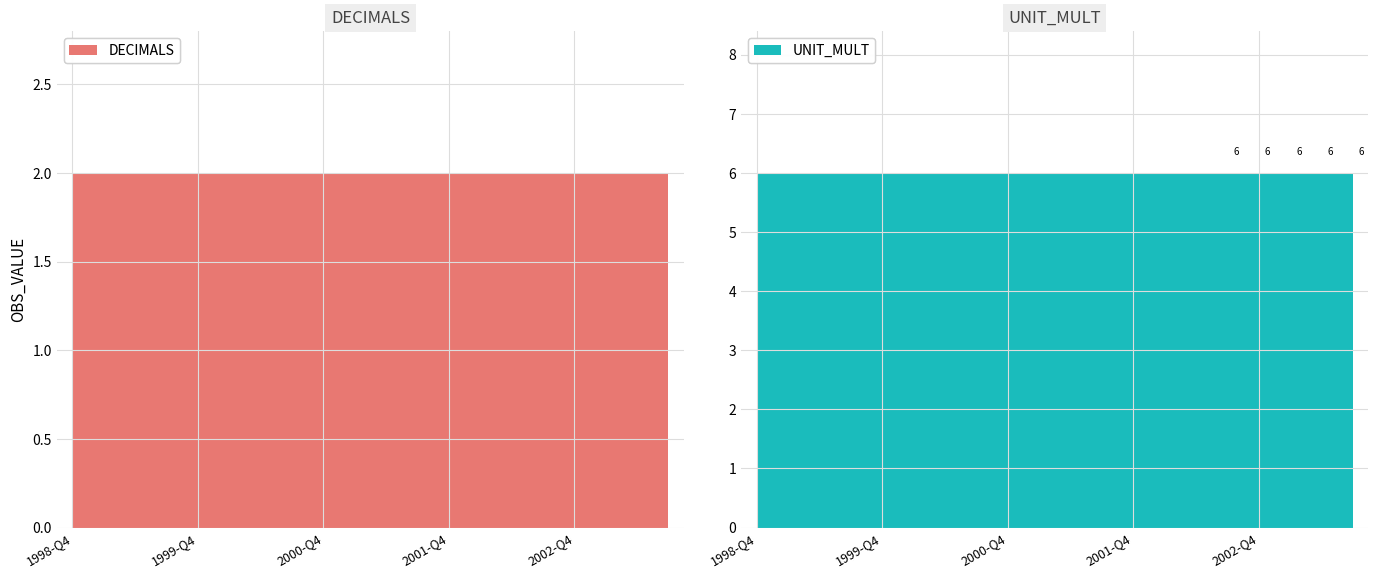

What is the label of the 11th point from the left?

2001-Q2